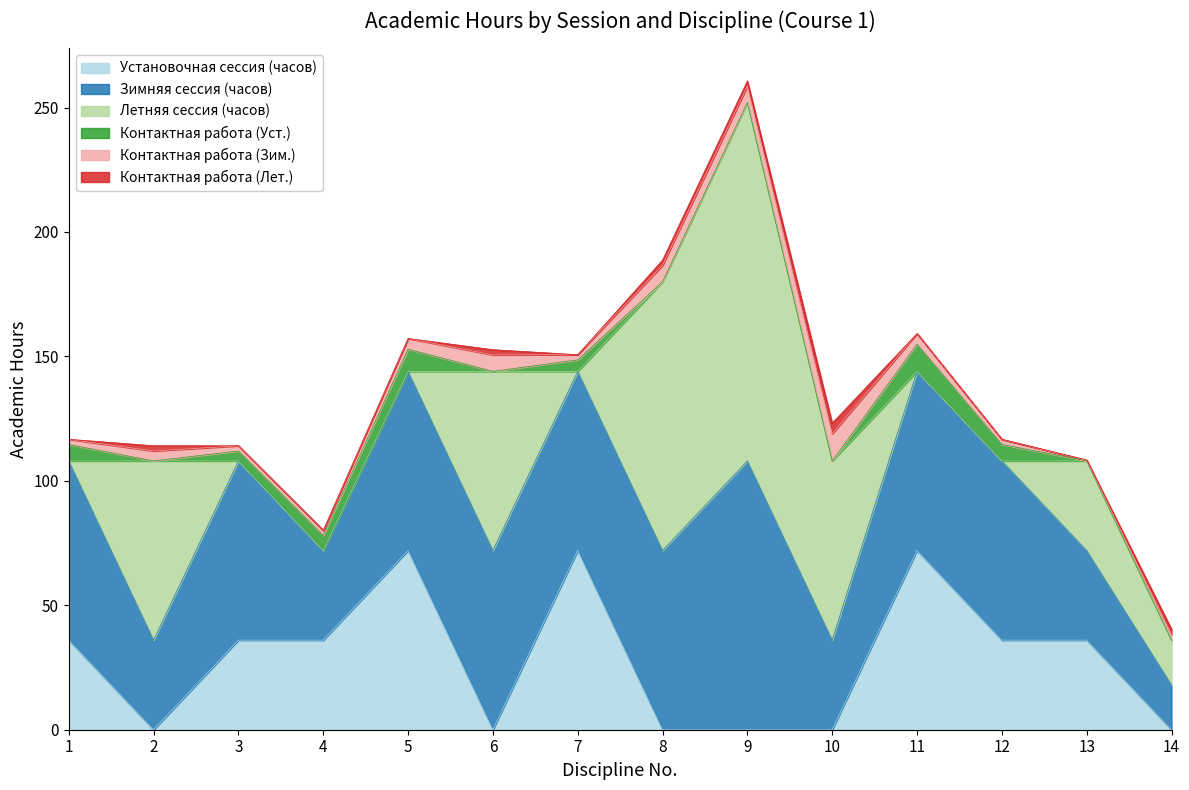

Rank the series at 2 from highest to lowest value.

Летняя сессия (часов), Зимняя сессия (часов), Контактная работа (Зим.), Контактная работа (Лет.), Установочная сессия (часов), Контактная работа (Уст.)